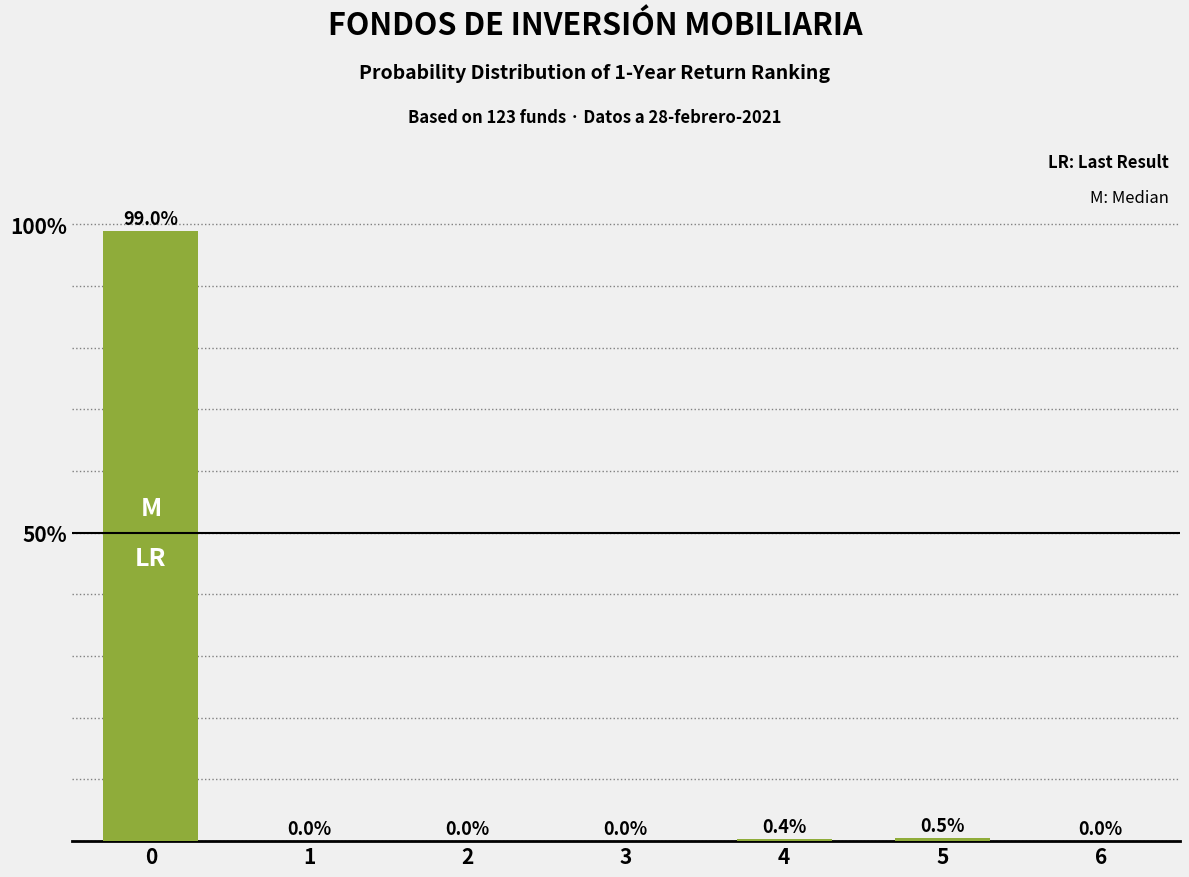

Are the bars horizontal?

No